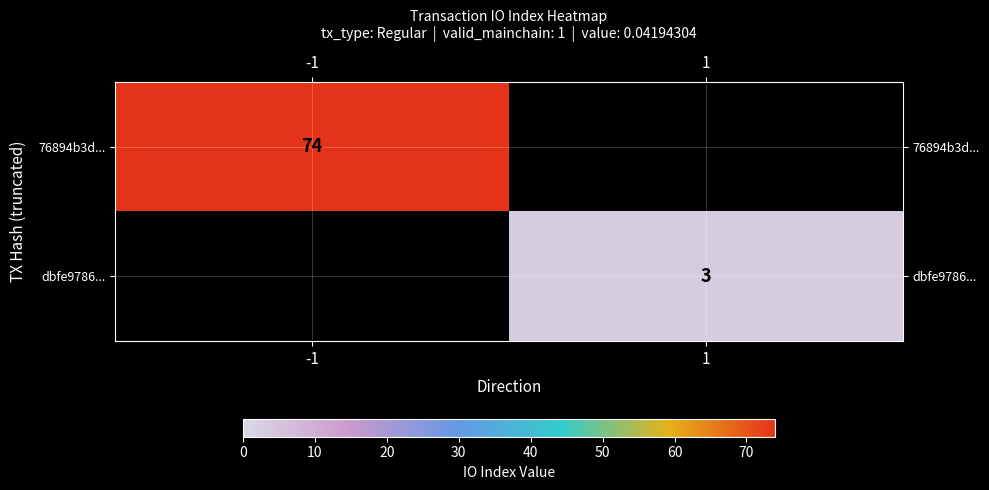

Is it true that dbfe9786... equals 3 at 1?

True